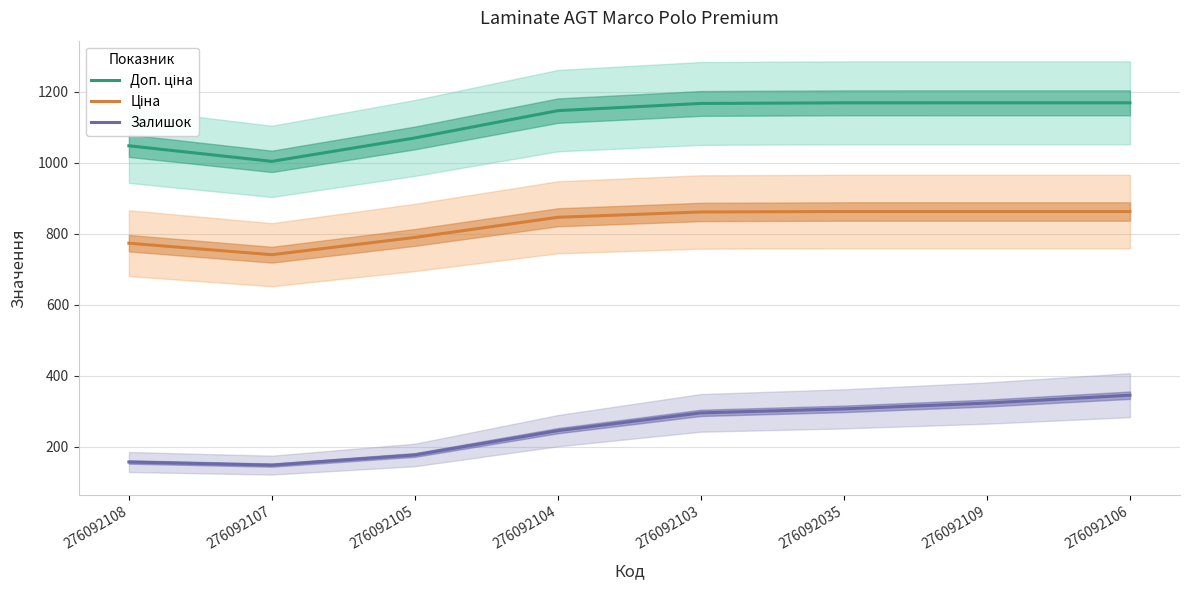

Between 276092107 and 276092104, which series saw the biggest shift?

Доп. ціна